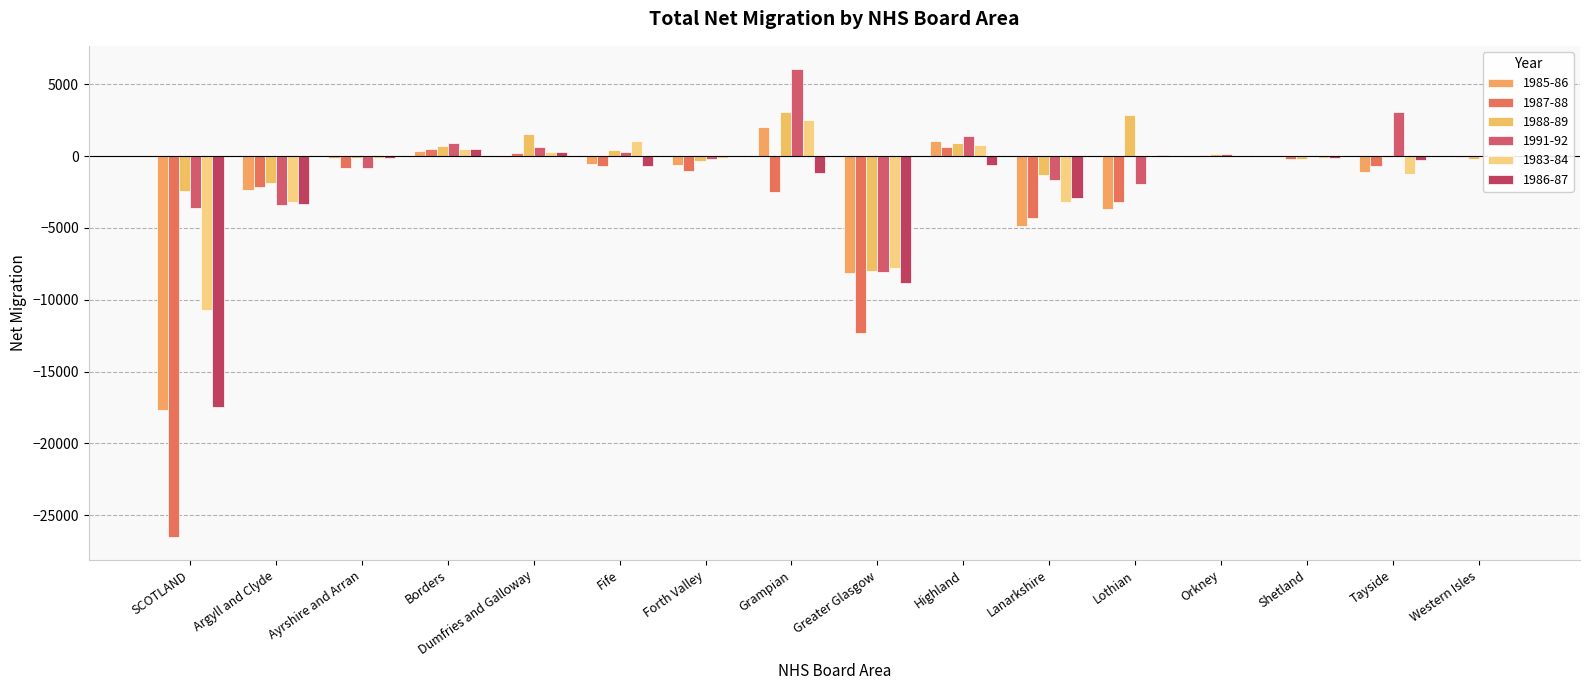

Where does the 1986-87 series first go above -230?

Ayrshire and Arran